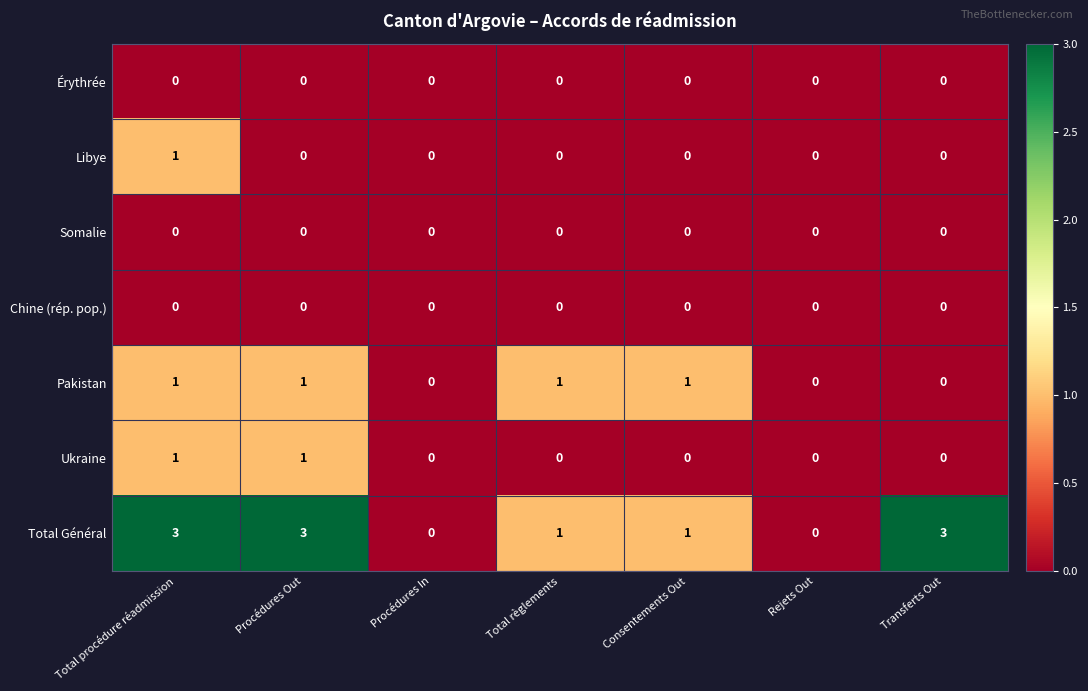

At which category is the sum across all series the highest?

Total procédure réadmission